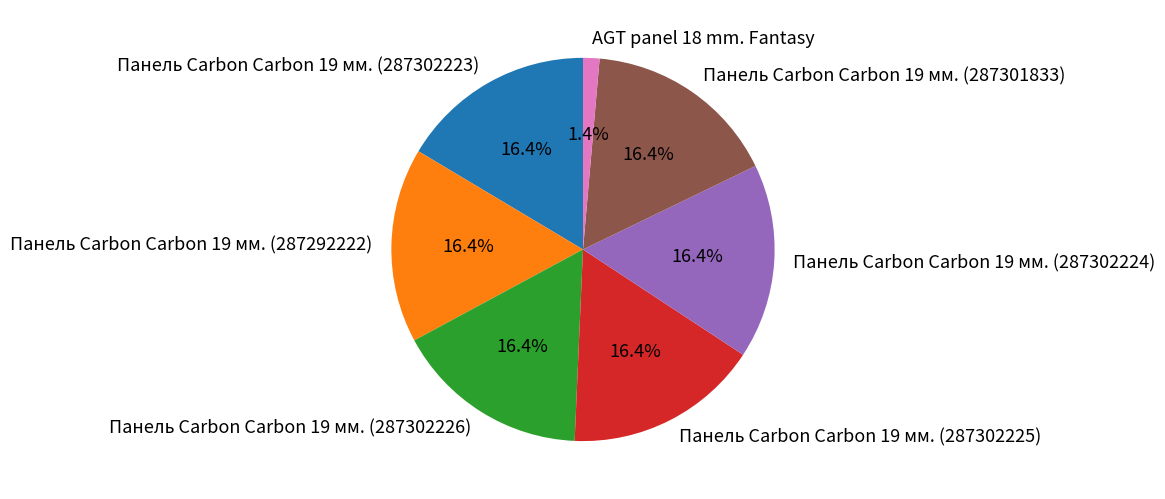

What is the smallest slice in the pie chart?

AGT panel 18 mm. Fantasy